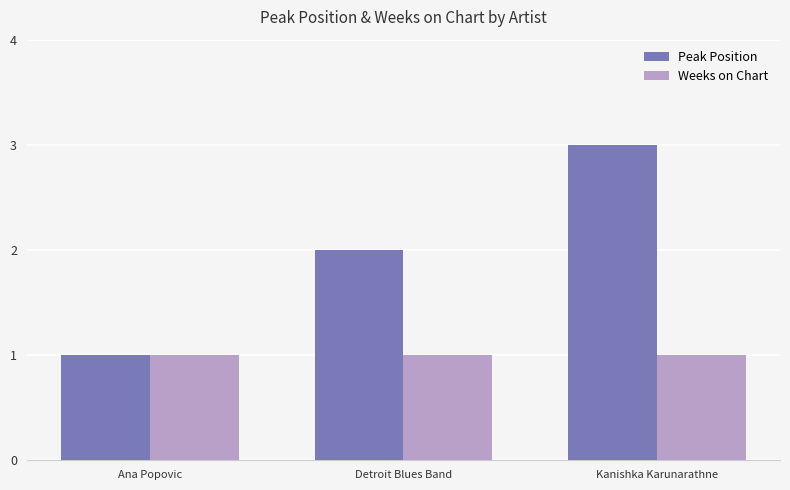

What is the sum of all Peak Position values?

6